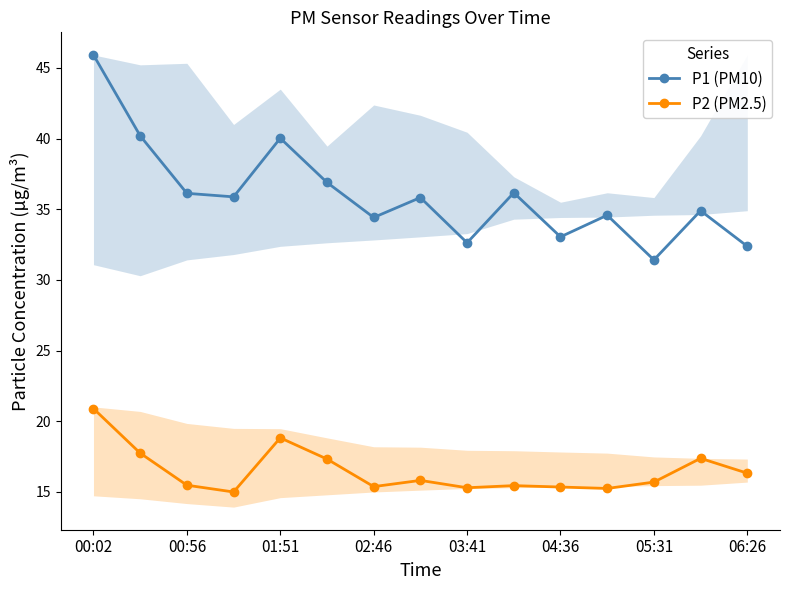

Which category has the highest value across all series?

00:02